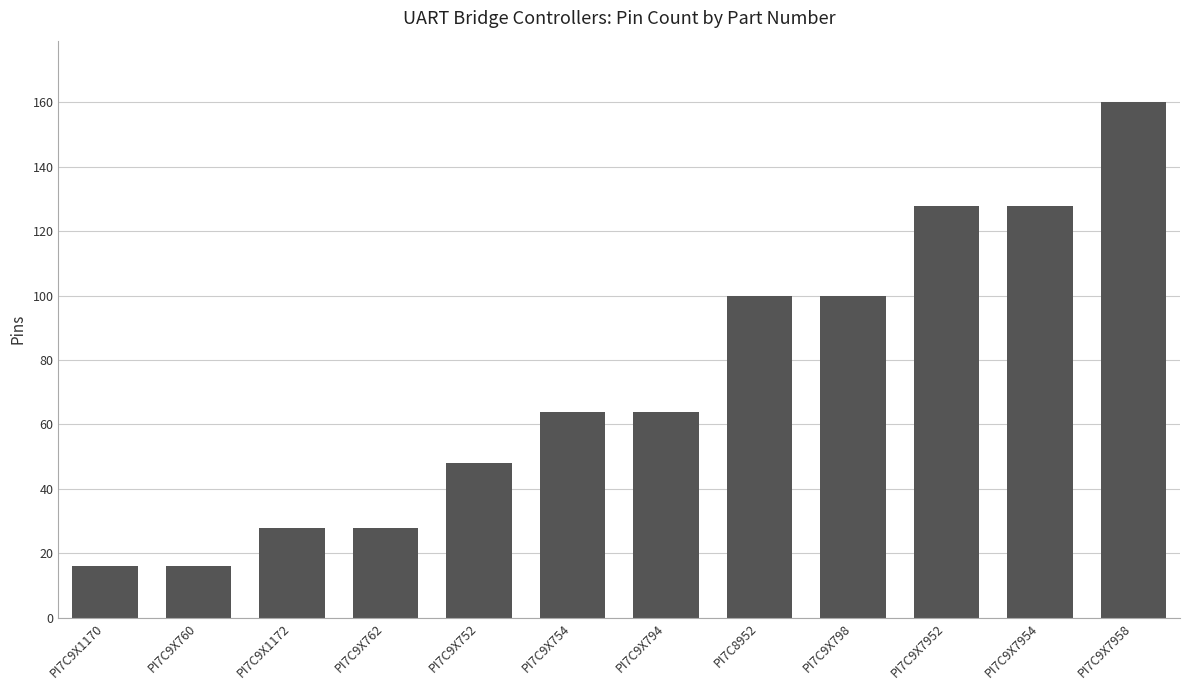

What is the greatest value displayed?

160